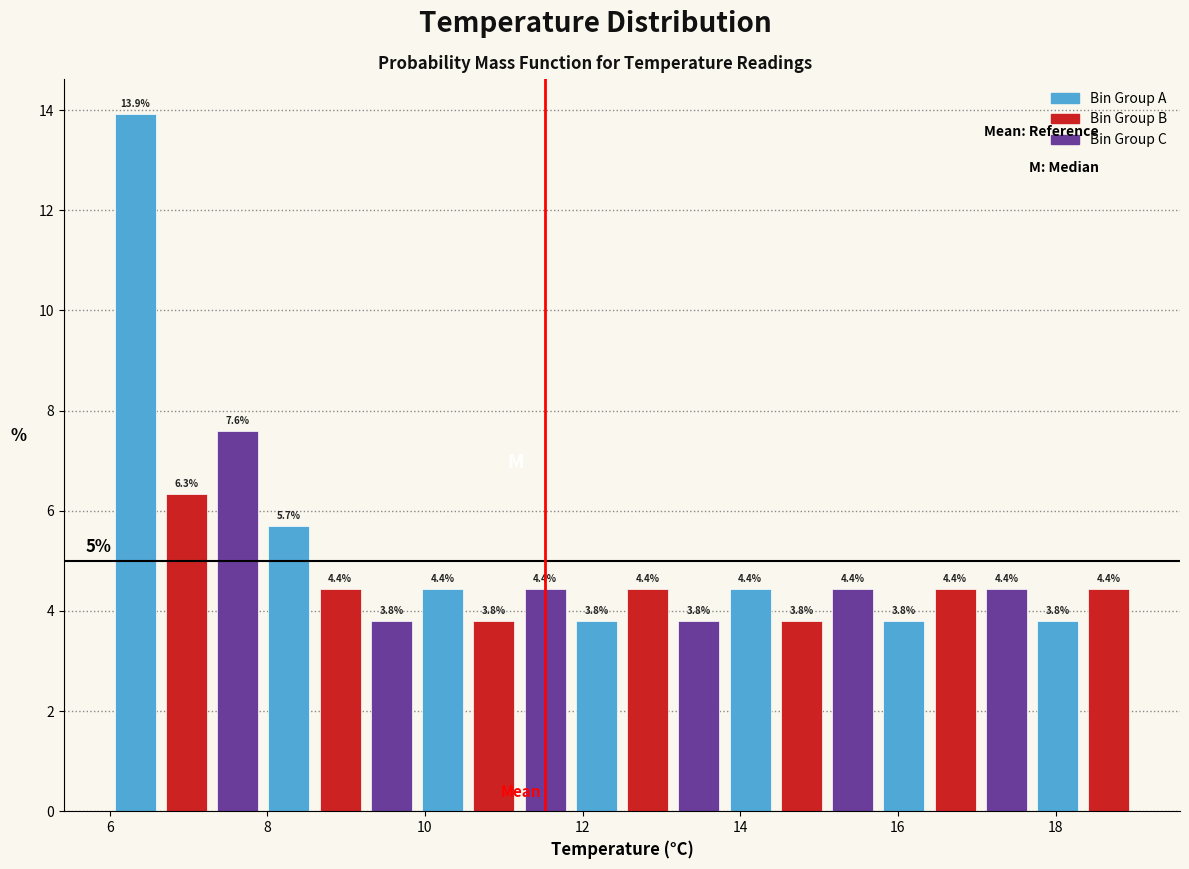

Around what value on the x-axis is the tallest bar? Give the approximate position of its centre, as read against the axis.

6.4